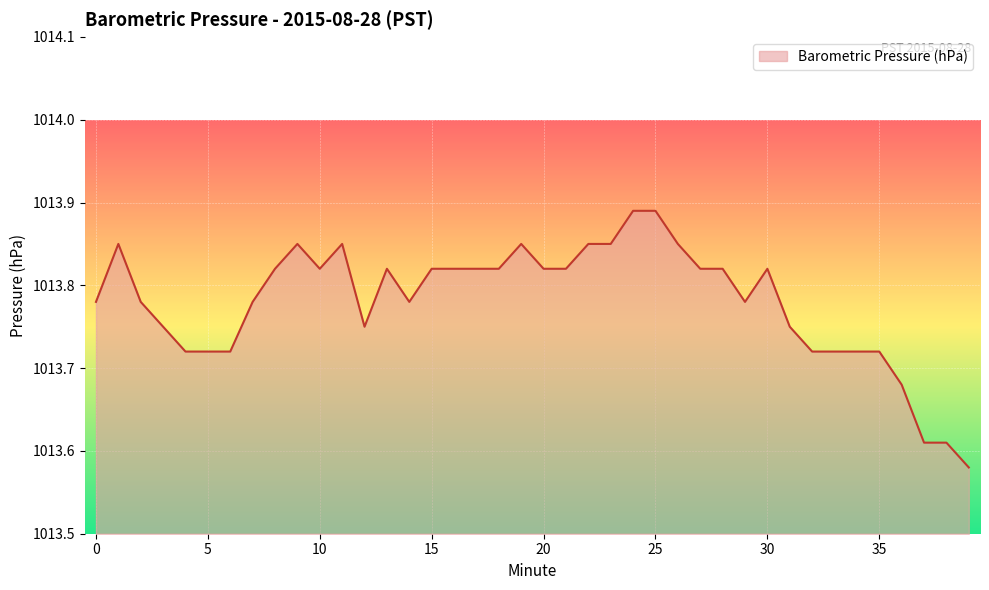

What is the difference between the maximum and minimum values?

0.3